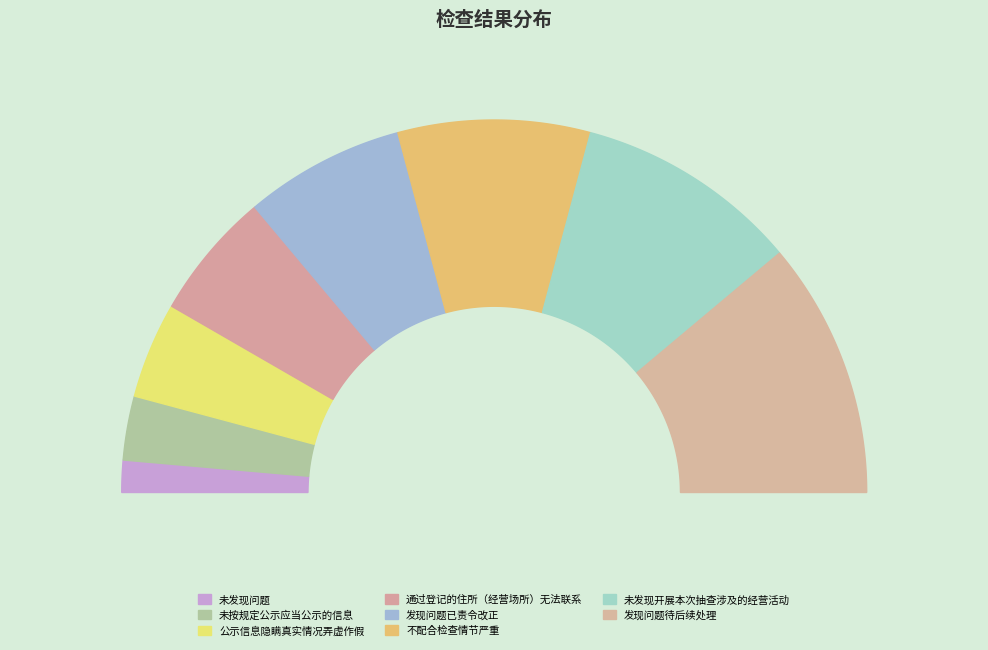

What is the ratio of the value at 未发现问题 to the value at 未按规定公示应当公示的信息?

0.5